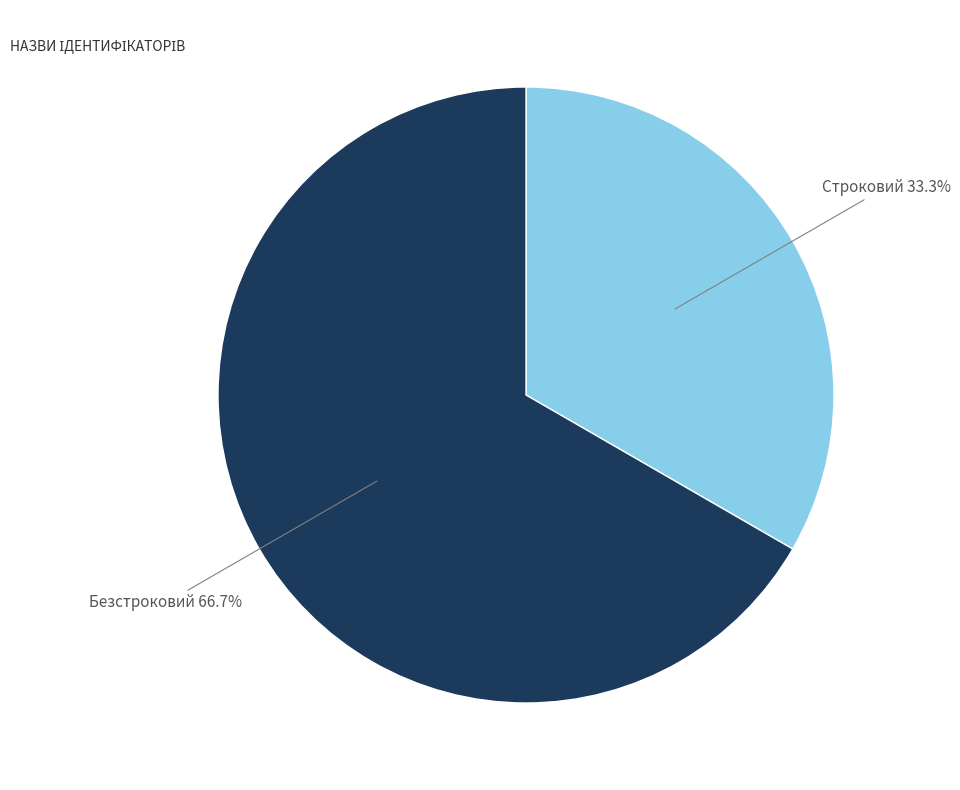

What is the majority slice?

Безстроковий